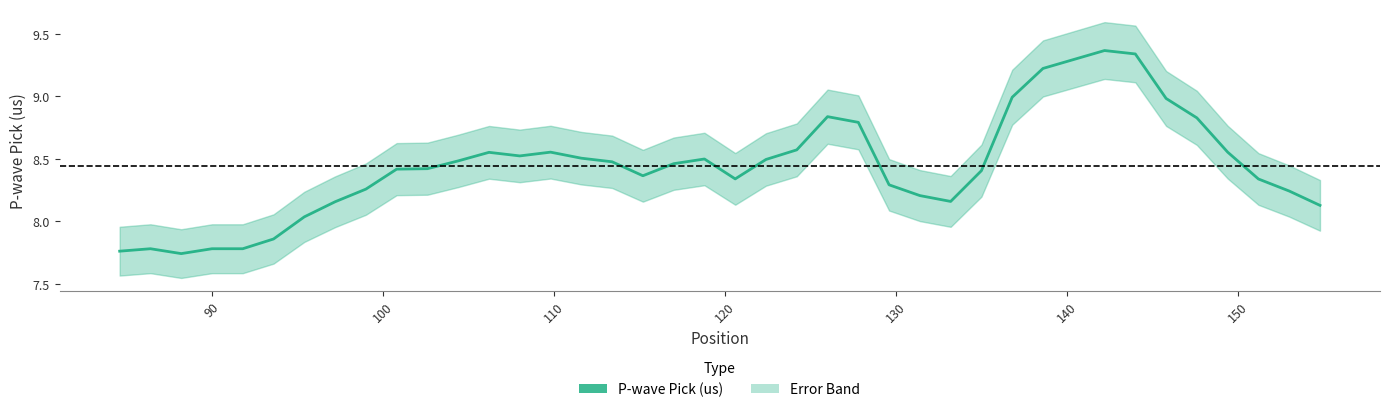

What is the difference between the second highest and second lowest values?

1.6